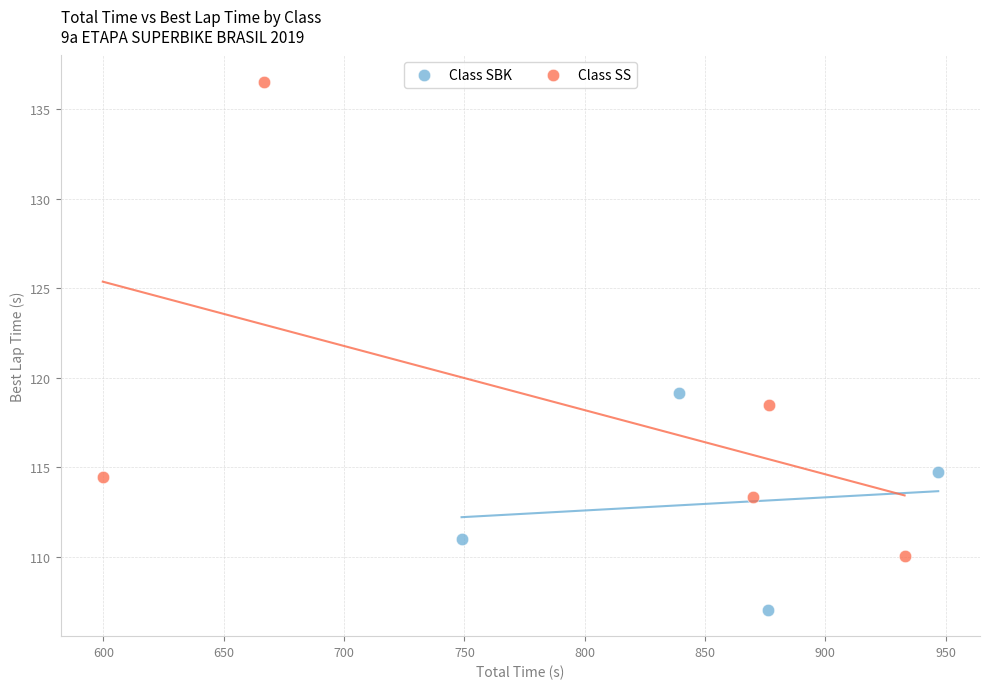

Which series has the widest spread of Y values?

Class SS